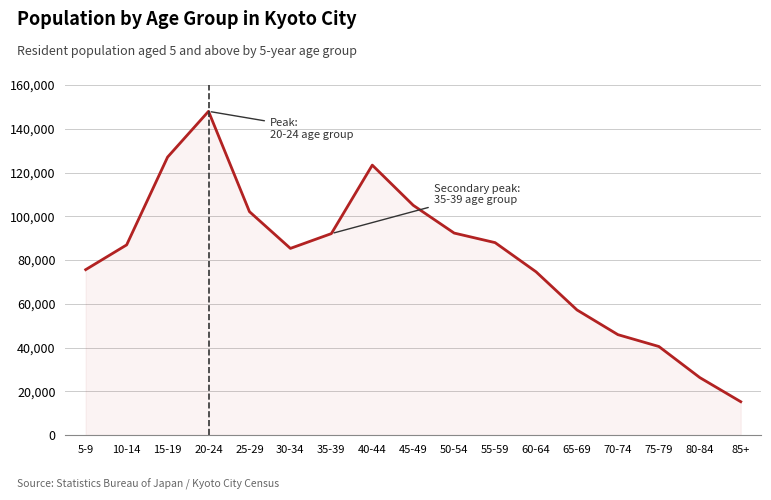

How many lines are shown in the chart?

1